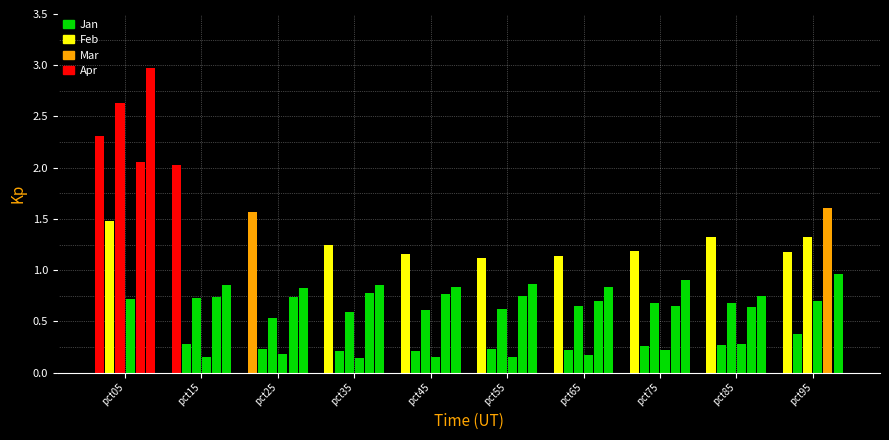

Is it true that May equals 1.2 at pct15?

False